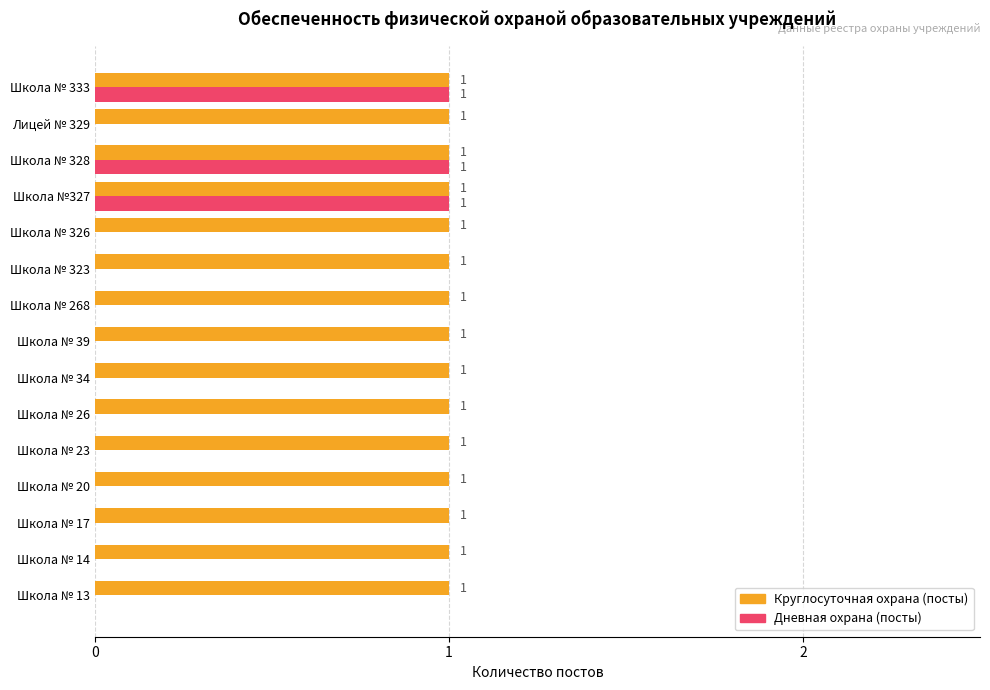

How many data points in Дневная охрана (посты) are above 0?

3